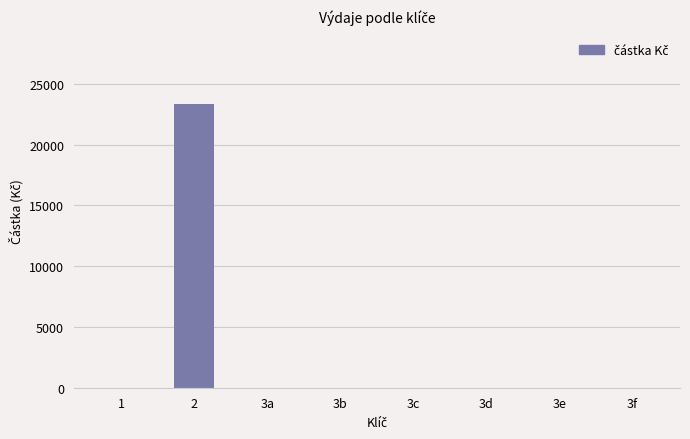

Is it true that the value at 3b is 13903.2?

False